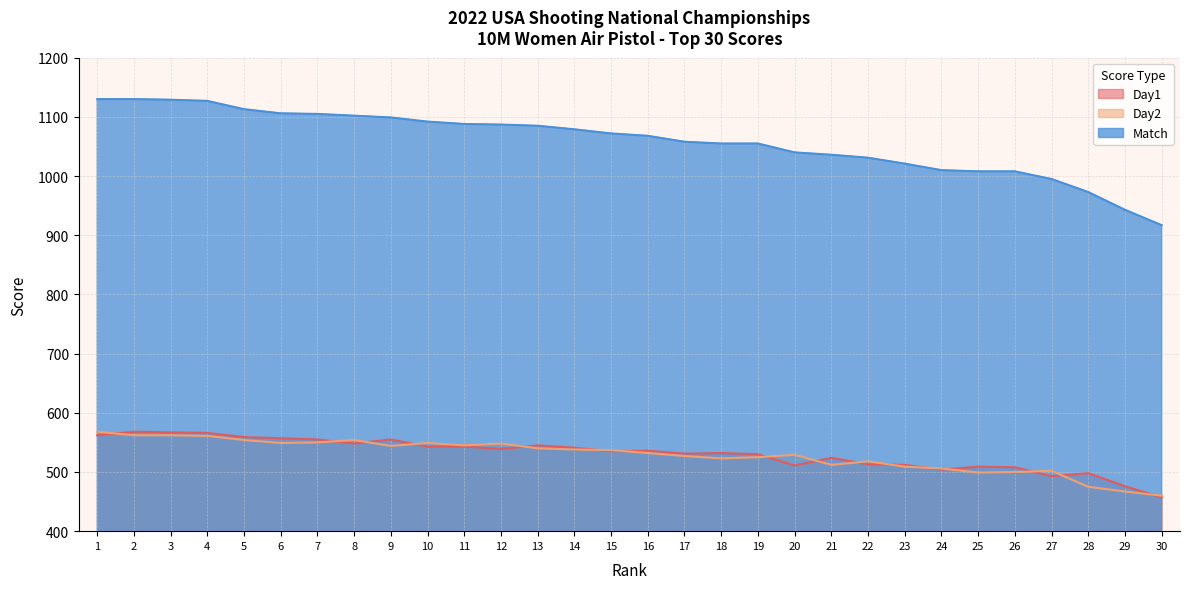

True or false: Day2 and Match cross at least once.

False